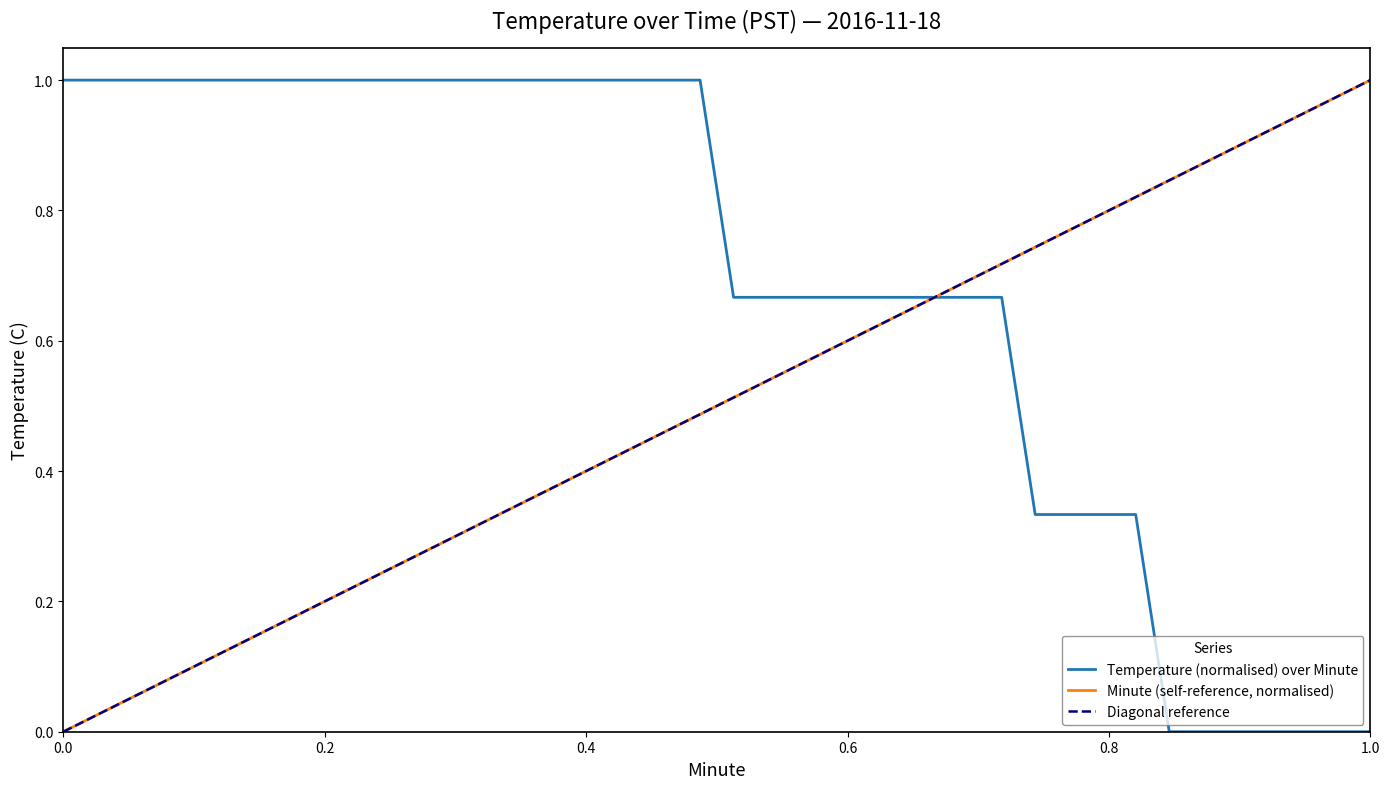

The value of Minute at 24 is 0.6. True or false?

True